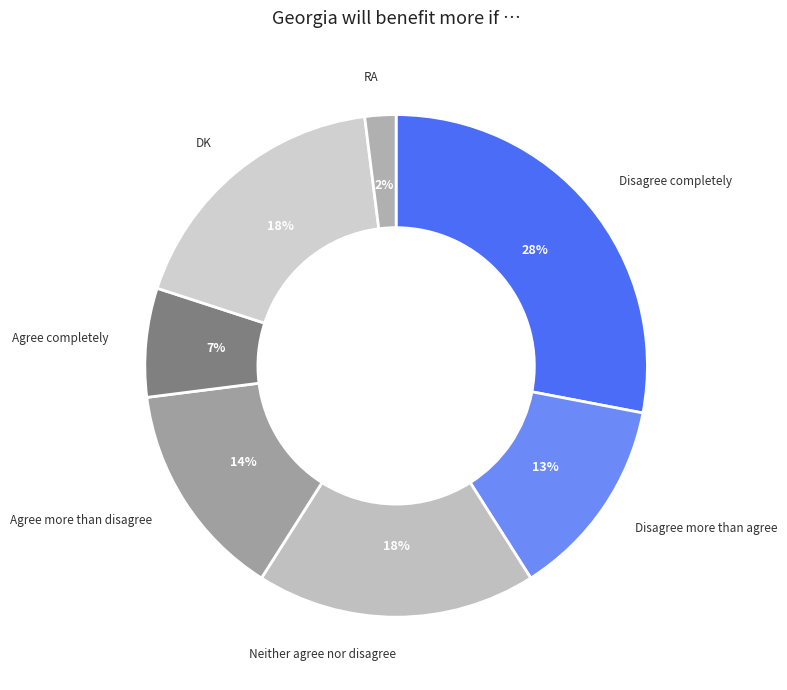

Which has a higher value, Disagree more than agree or Neither agree nor disagree?

Neither agree nor disagree